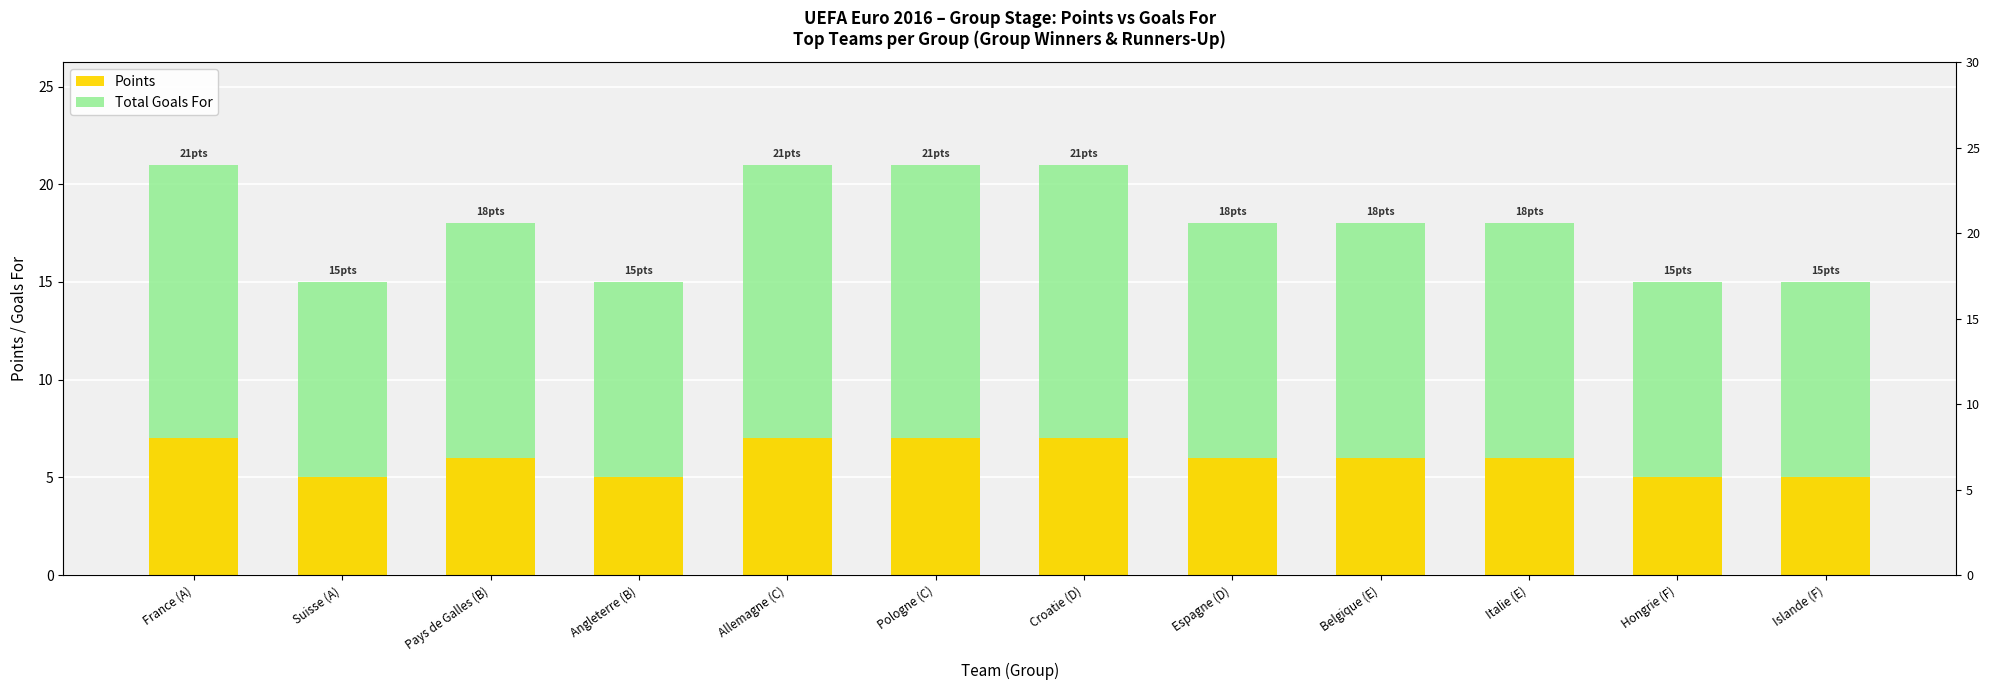

What is the value of the Total Goals For bar at the 11th from the left?

15